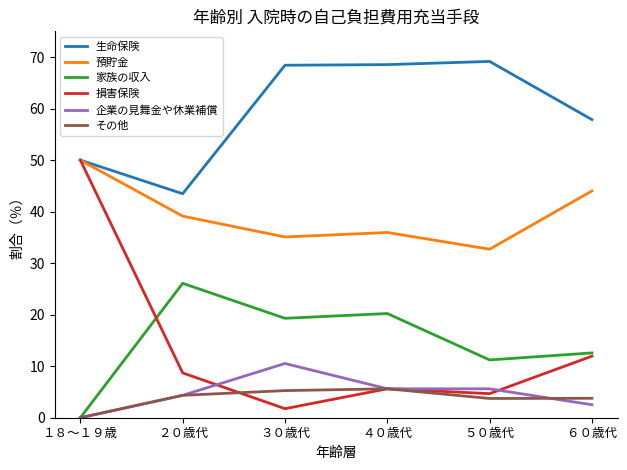

True or false: 預貯金 and その他 cross at least once.

False